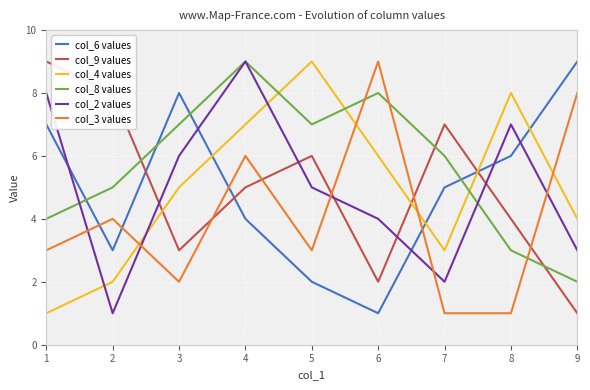

At how many categories does at least one series exceed 4?

9